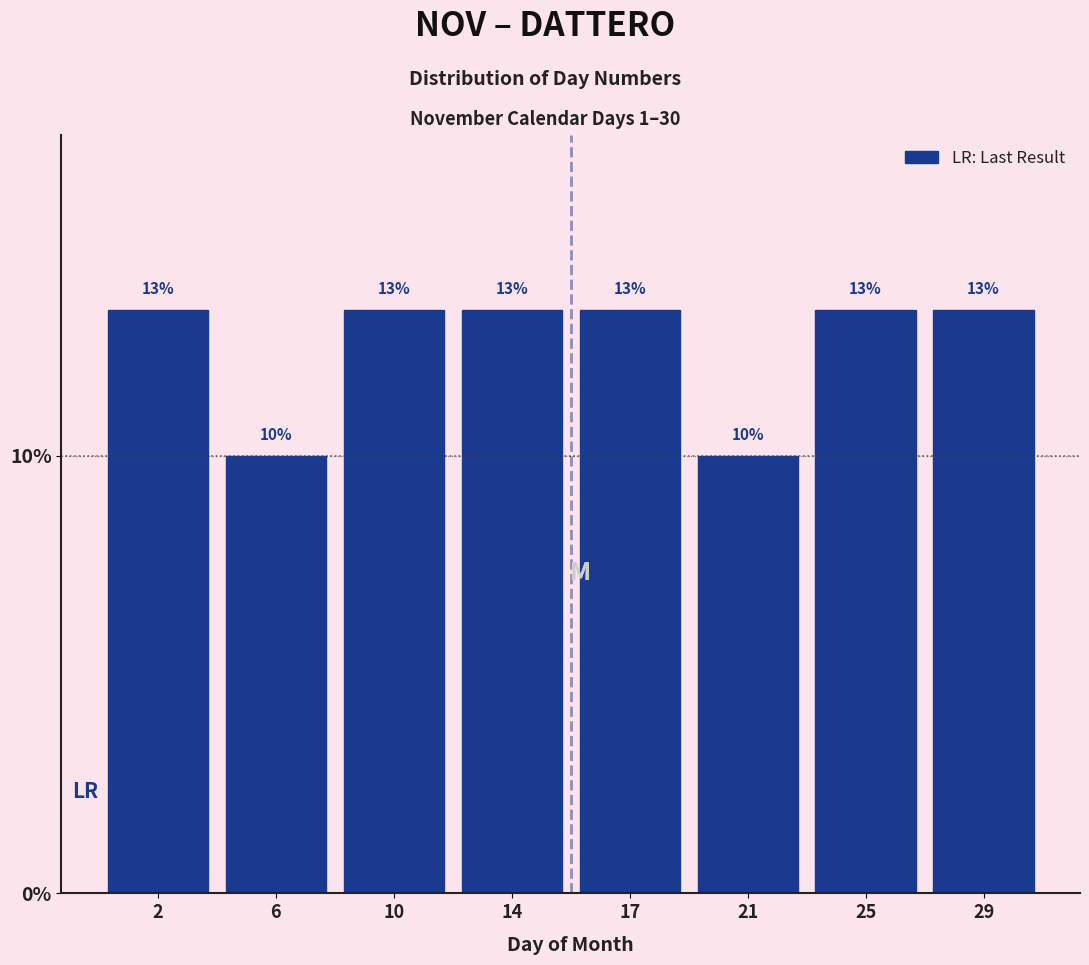

Does the chart contain any negative values?

No